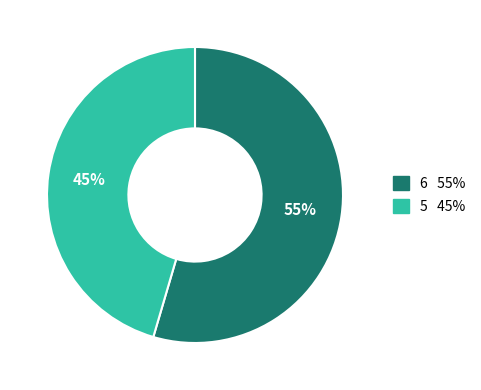

To the nearest percent, what percentage of the pie is 6?

55%